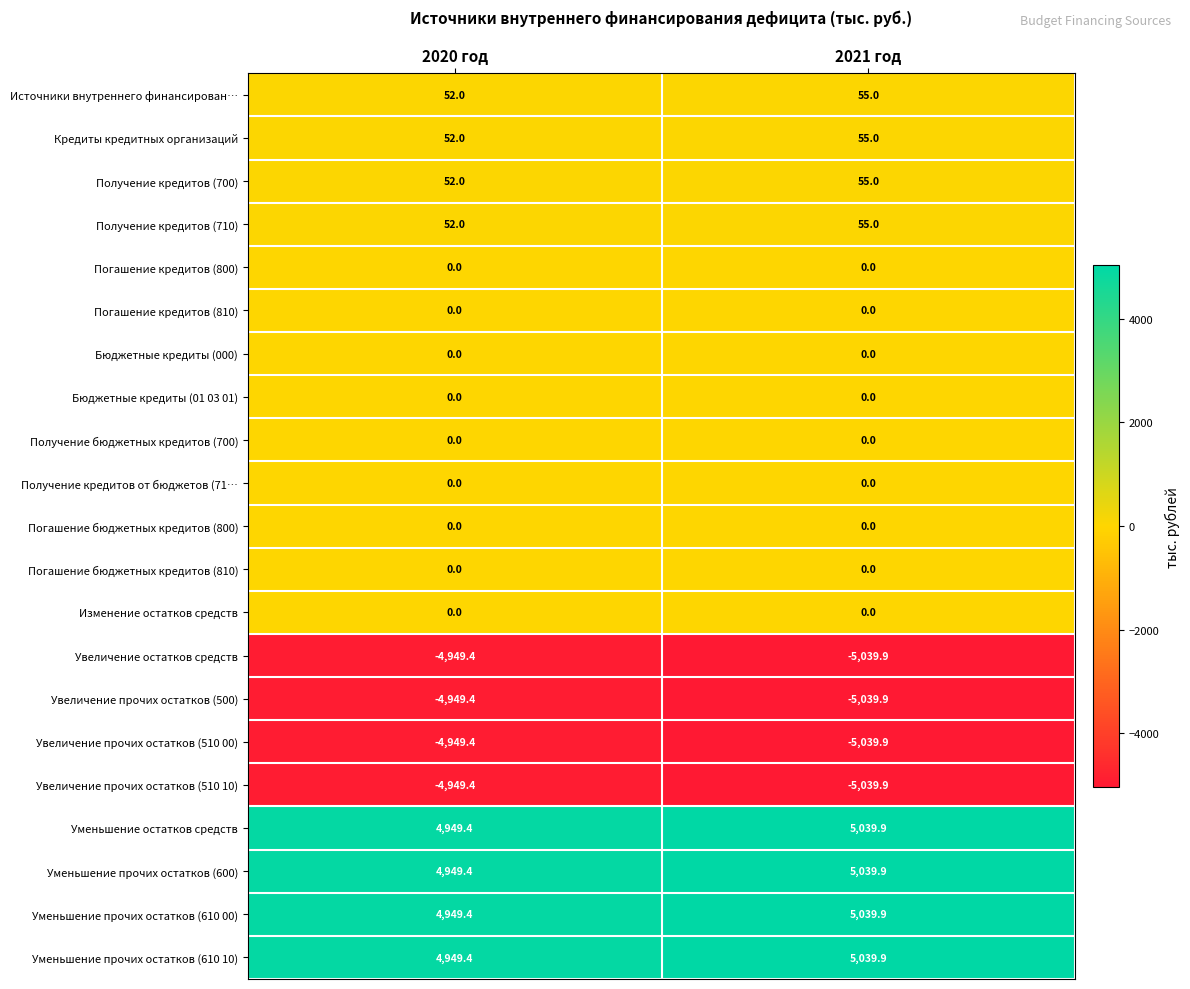

List the labels in order of Увеличение остатков средств value, largest first.

2020 год, 2021 год